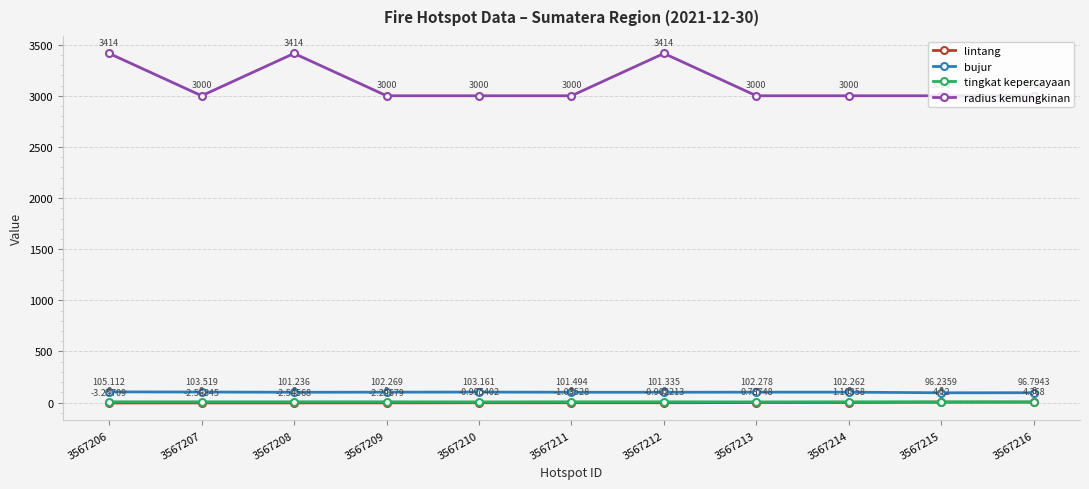

At which category does tingkat kepercayaan reach its first local valley?

3567210